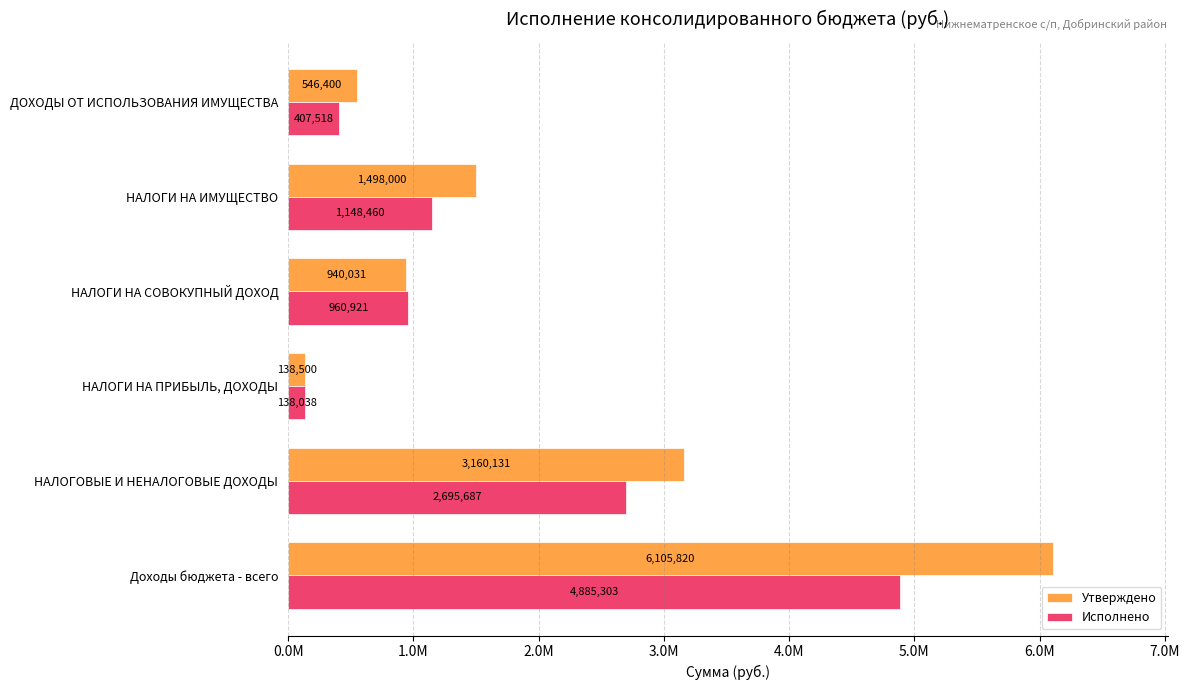

What are all the series names shown in the legend?

Утверждено, Исполнено